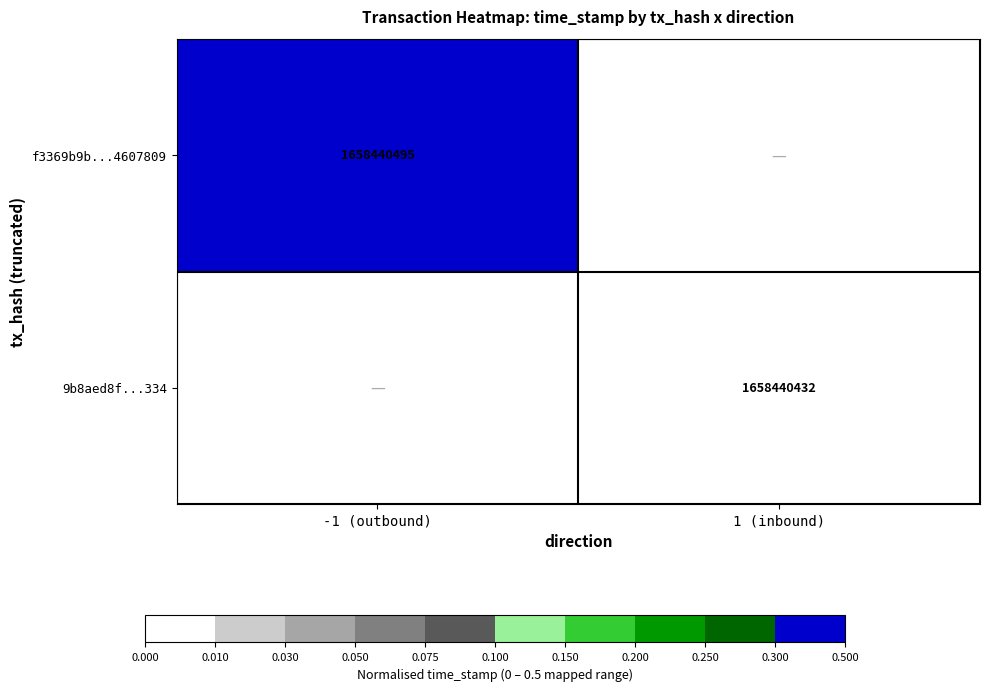

The value of f3369b9b...4607809 at -1 (outbound) is 1658440495. True or false?

True